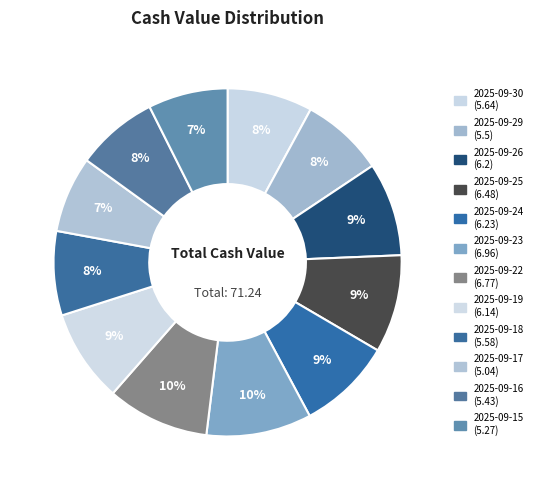

Count the number of slices in the pie.

12